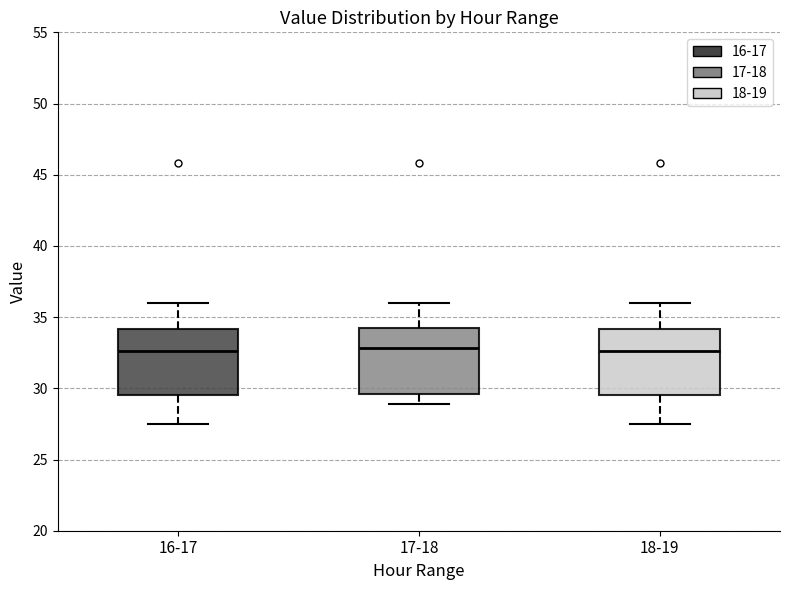

Where is the upper edge of the box for 18-19 on the y-axis? The values are not printed on the chart, so give them approximately, as read against the axis.

34.0